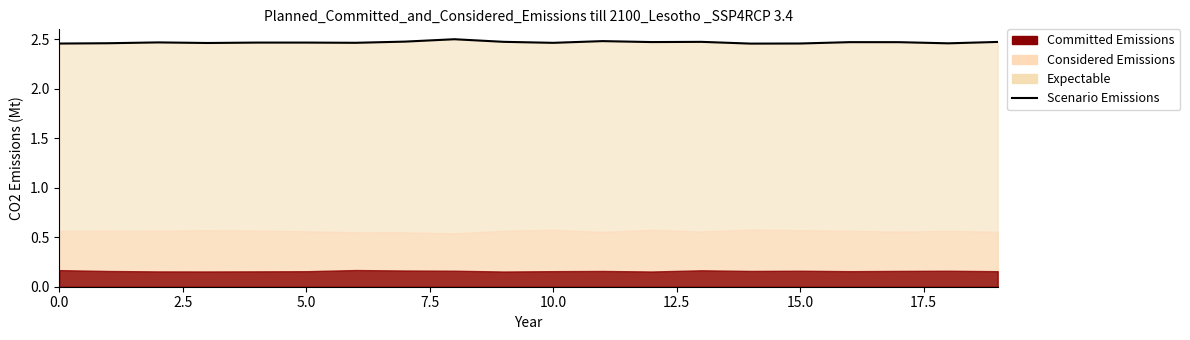

Approximately how many times larger is the value at 15.0 compared to 16?

1.0